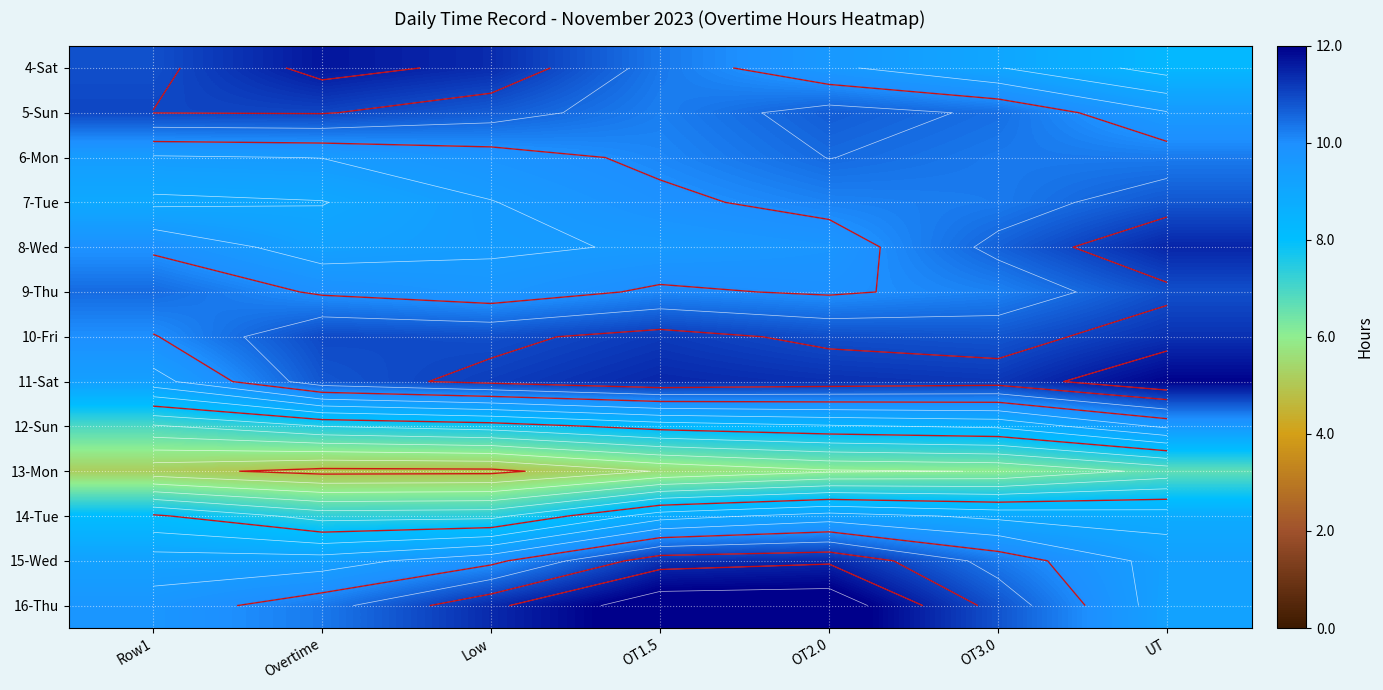

True or false: 14-Tue has a value of 12.0 at UT.

False